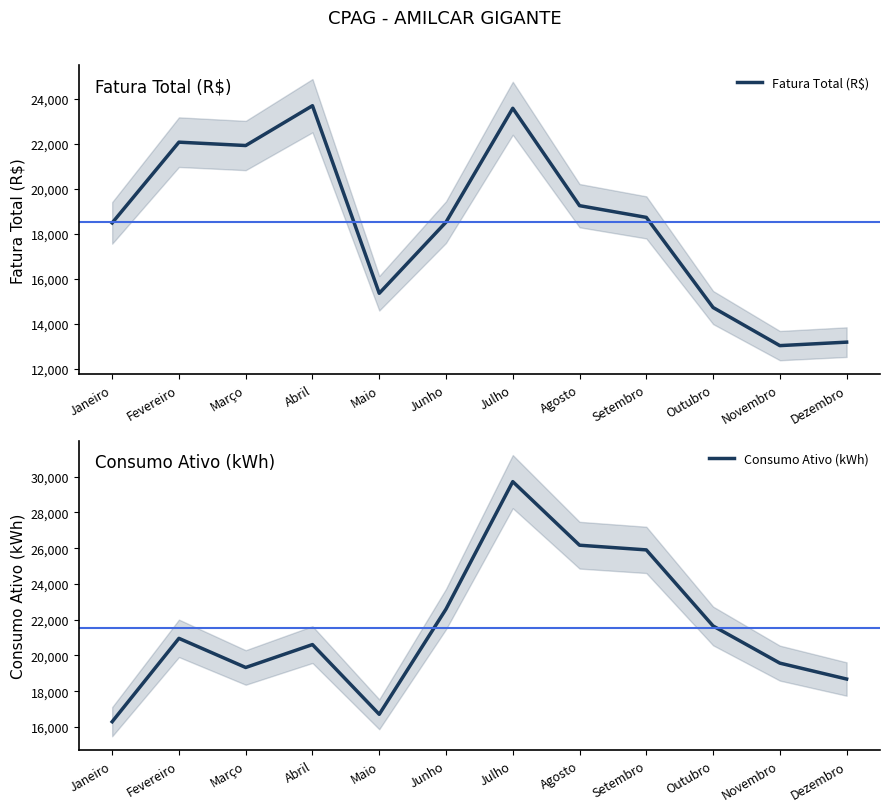

Reading right to left, what are all the values shown in this chart?

Fatura Total (R$): Dezembro=13181.5	Novembro=13026.8	Outubro=14721.0	Setembro=18728.3	Agosto=19249.9	Julho=23579.6	Junho=18516.6	Maio=15352.8	Abril=23693.9	Março=21923.1	Fevereiro=22072.8	Janeiro=18482.8
Consumo Ativo (kWh): Dezembro=18680.0	Novembro=19569.0	Outubro=21648.0	Setembro=25903.0	Agosto=26165.0	Julho=29721.0	Junho=22592.0	Maio=16707.0	Abril=20607.0	Março=19326.0	Fevereiro=20955.0	Janeiro=16293.0